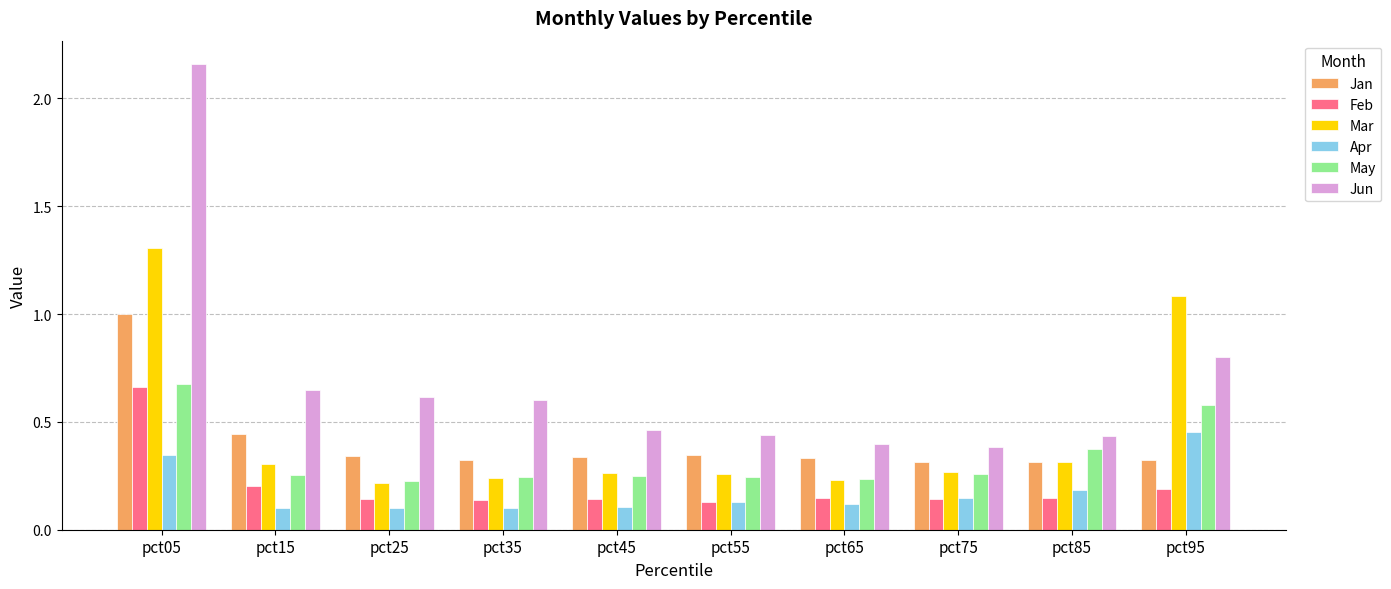

Which series has the widest spread of values?

Jun